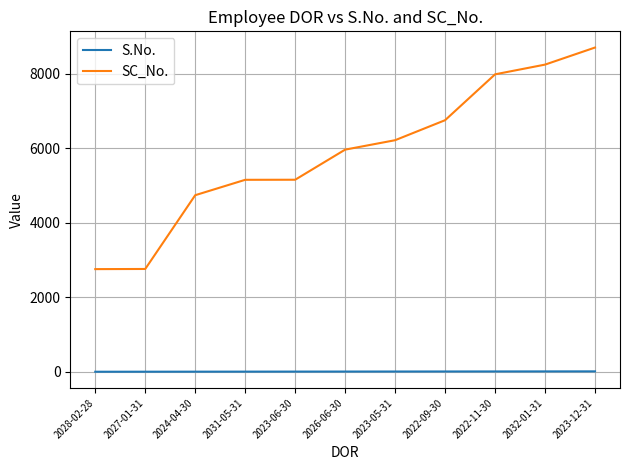

What position from the right is 2027-01-31?

10